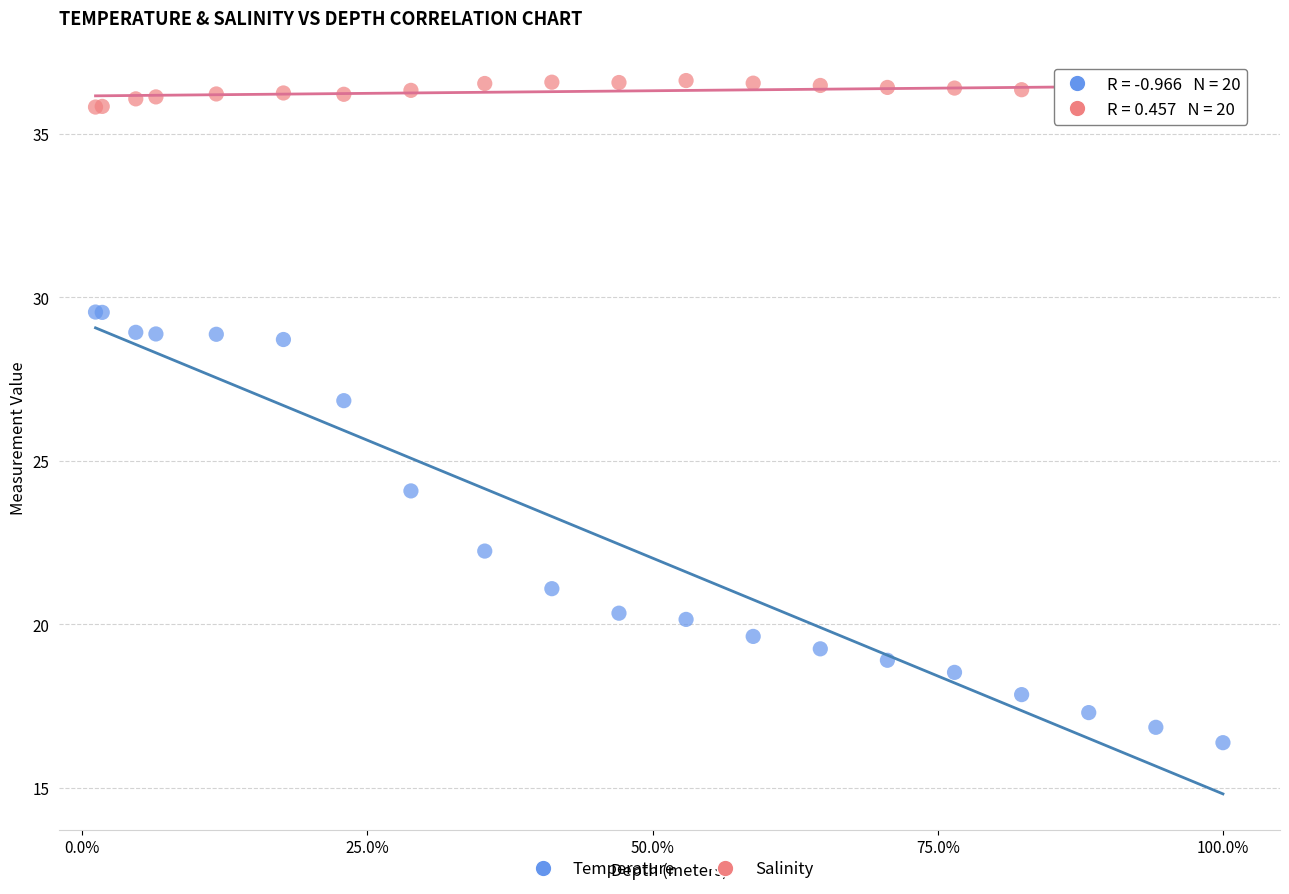

In the Temperature series, what Y value is closest to 22?

22.2